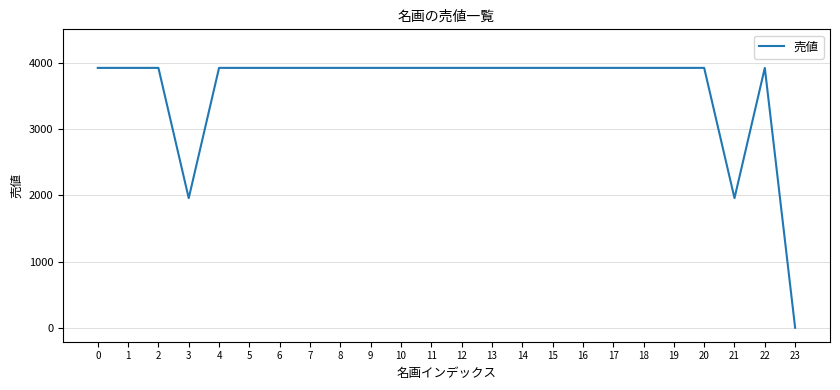

How many lines are shown in the chart?

1